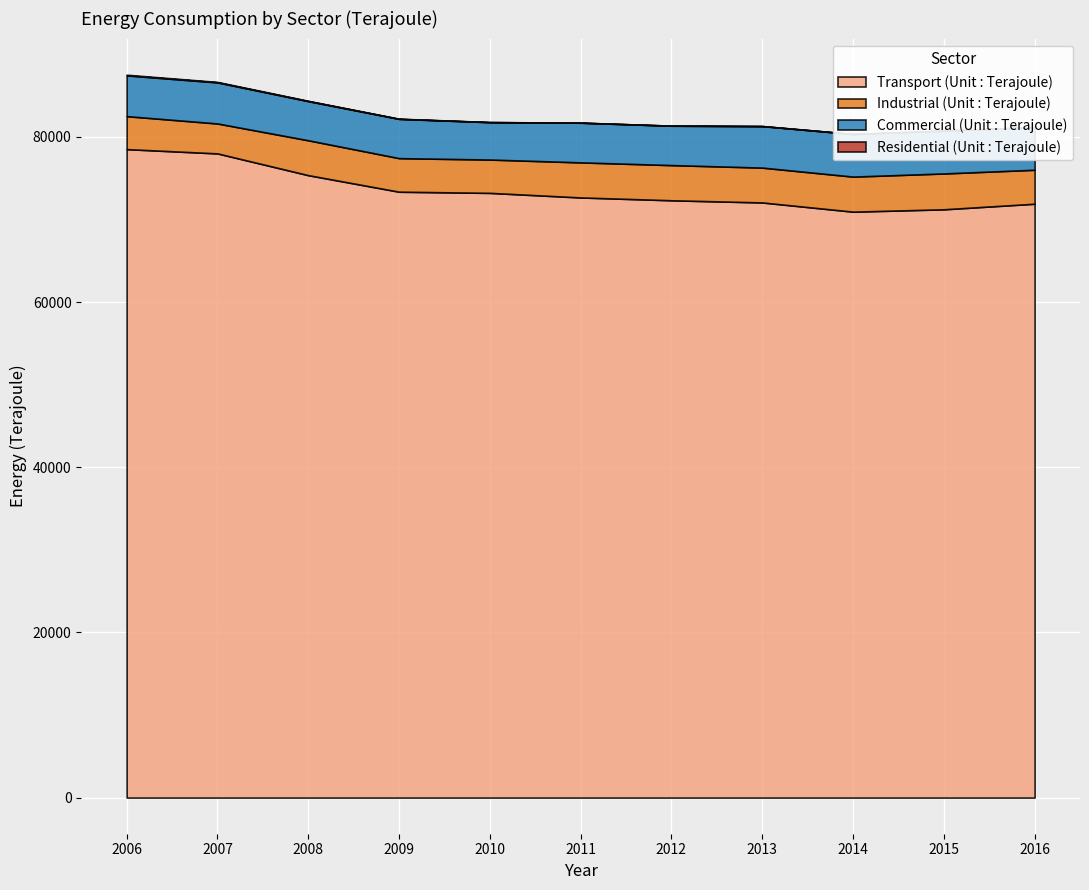

At which label does Residential (Unit : Terajoule) reach its peak?

2006